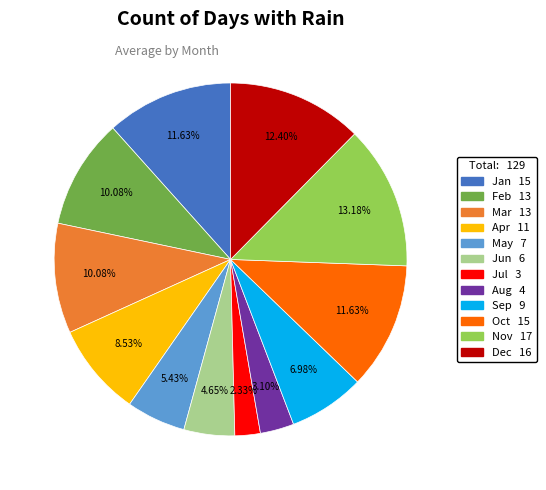

What is the smallest slice in the pie chart?

Jul